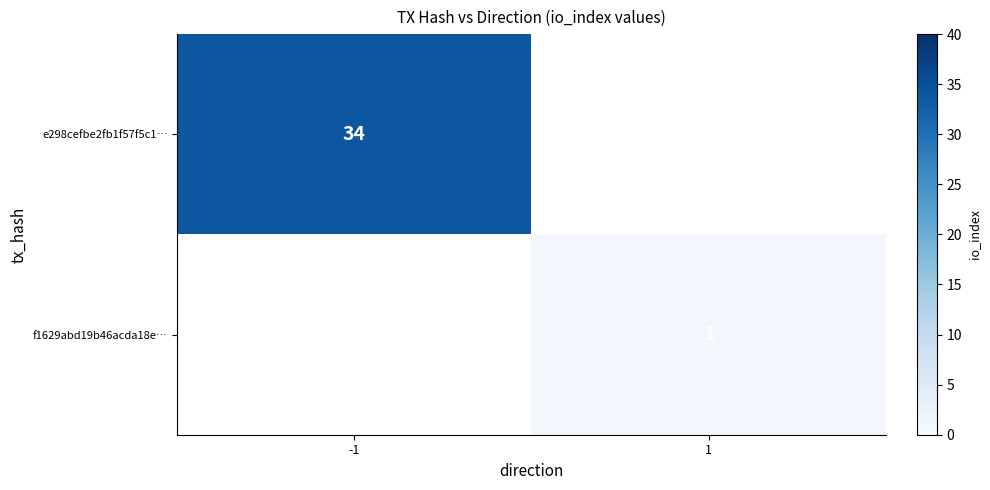

True or false: e298cefbe2fb1f57f5c1… has a value of 7 at -1.

False